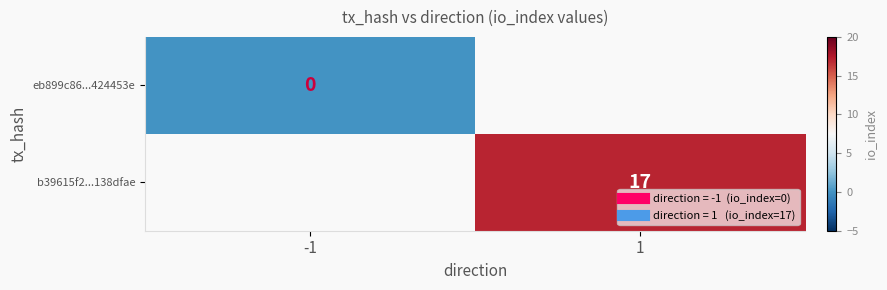

List the labels in order of eb899c86...424453e value, largest first.

-1, 1